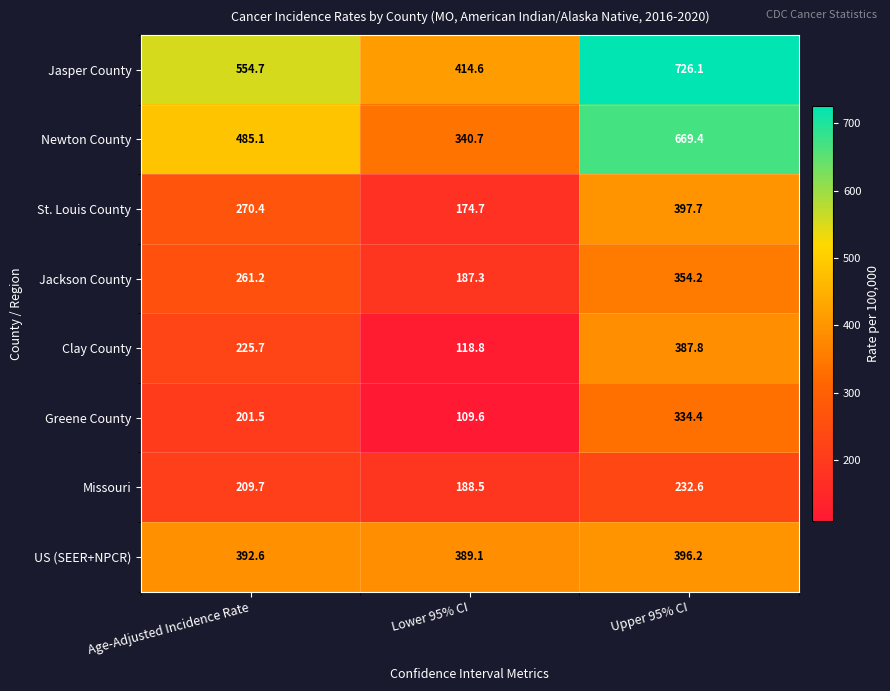

Which series has the largest total across all categories?

Jasper County